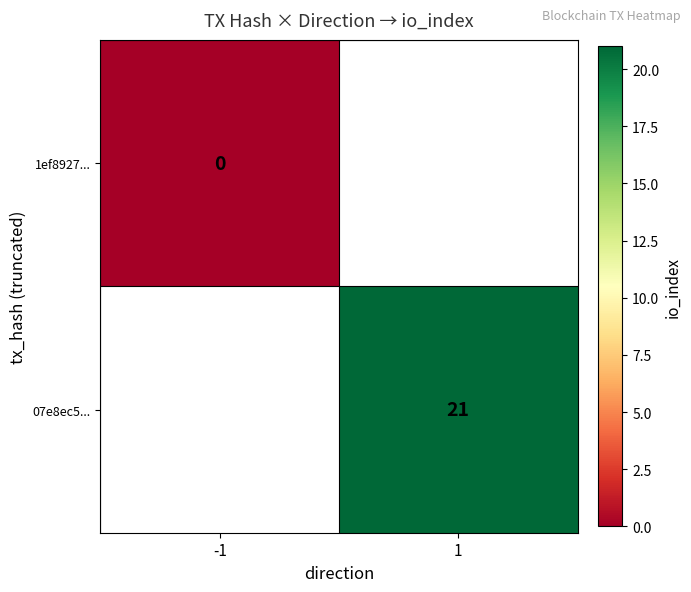

The 07e8ec5... series shows 21 at 1. True or false?

True